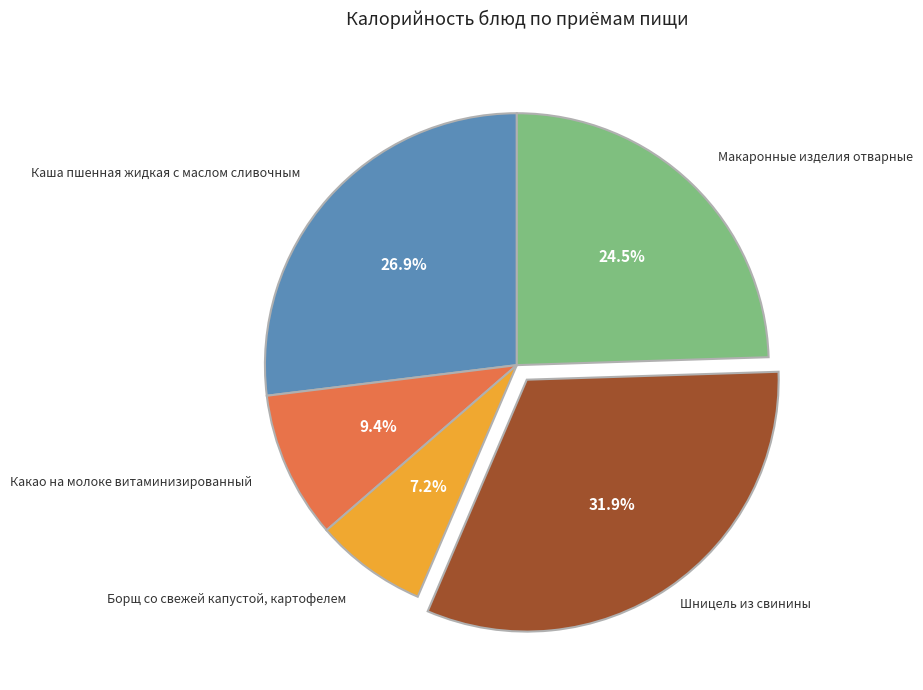

Is there a majority slice in this chart?

No